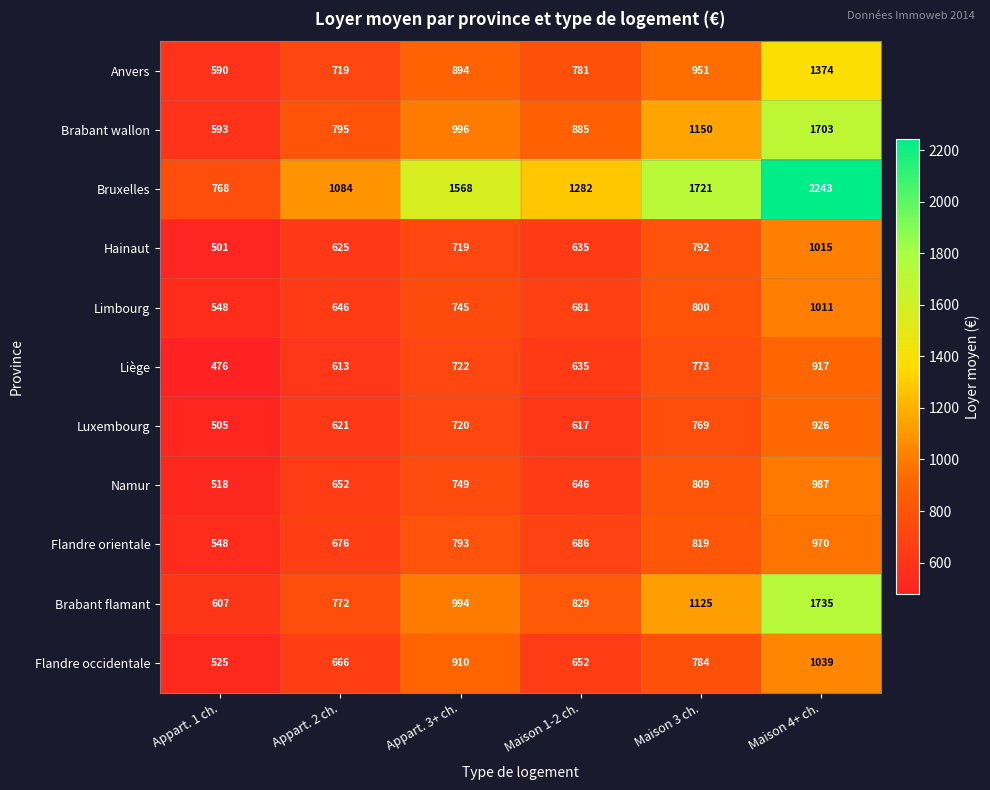

How many data points does each series have?

6